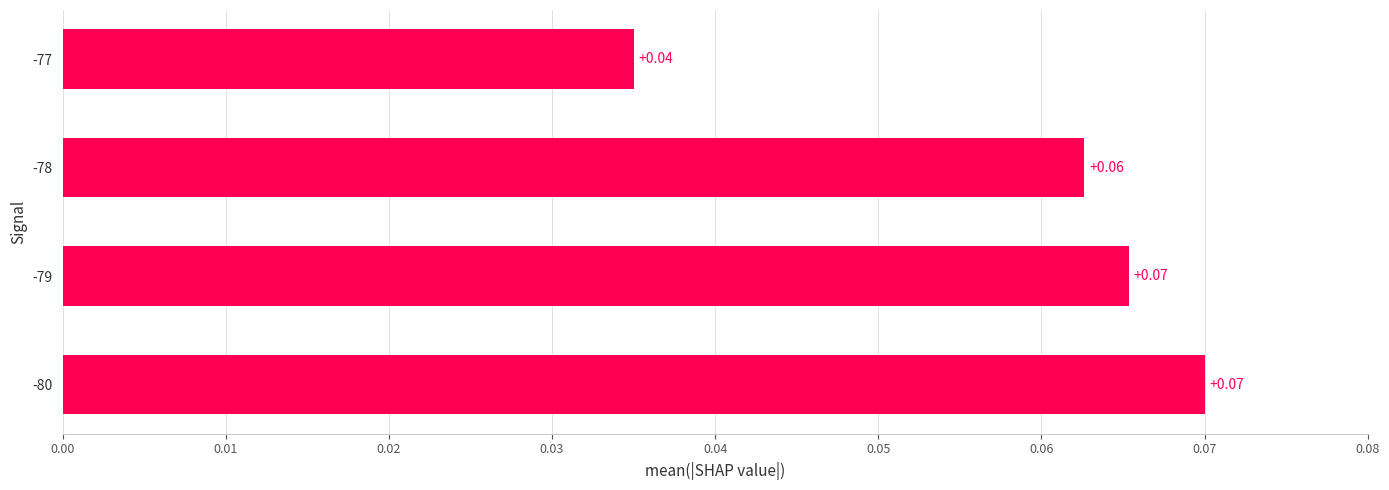

Between -80 and -79, which is larger?

-80